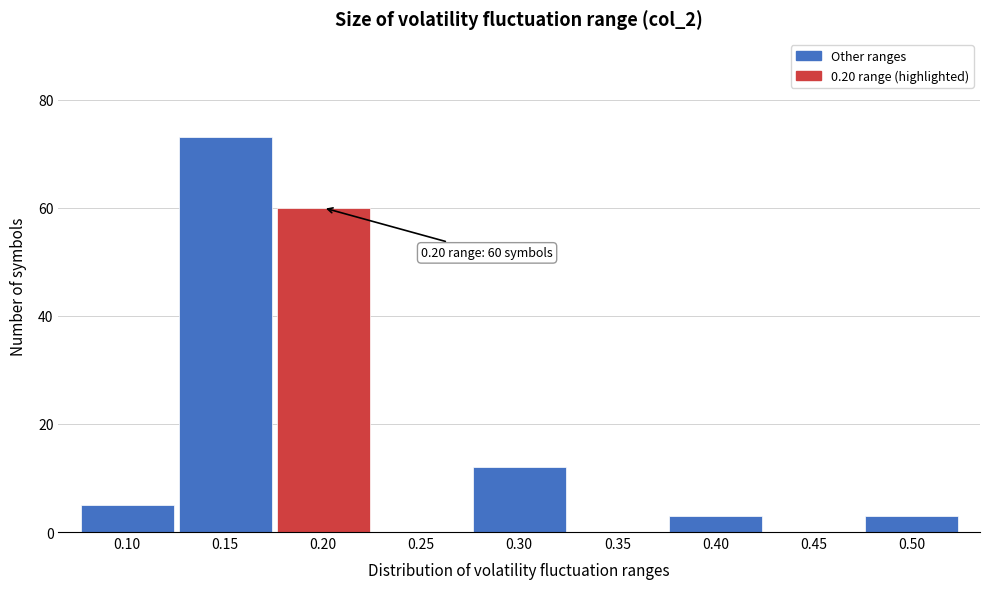

Over which range of the x-axis is the bar tallest?

0.125 to 0.175